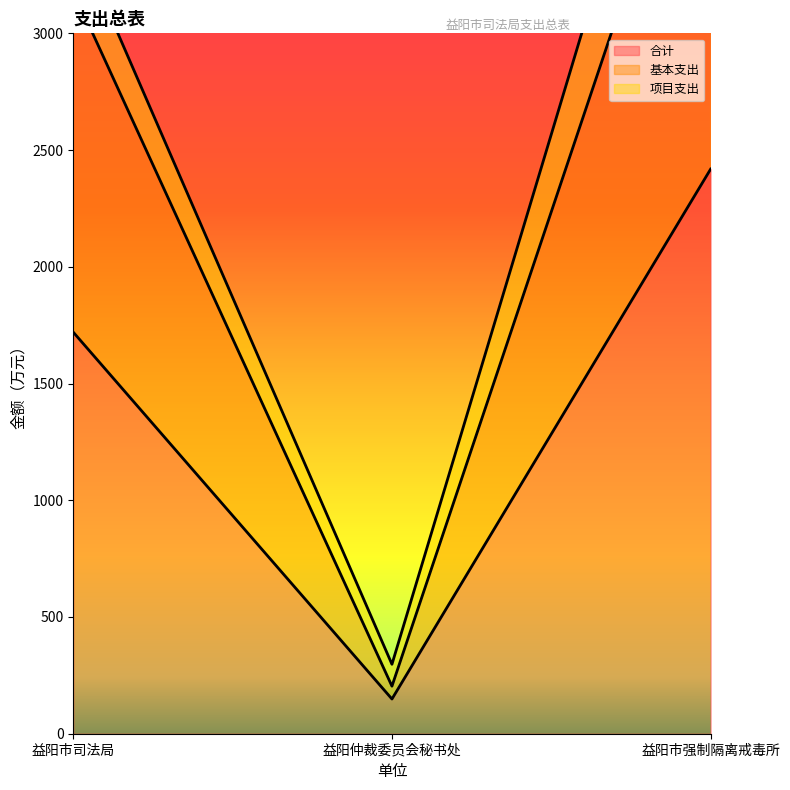

How many categories are shown in the chart?

3